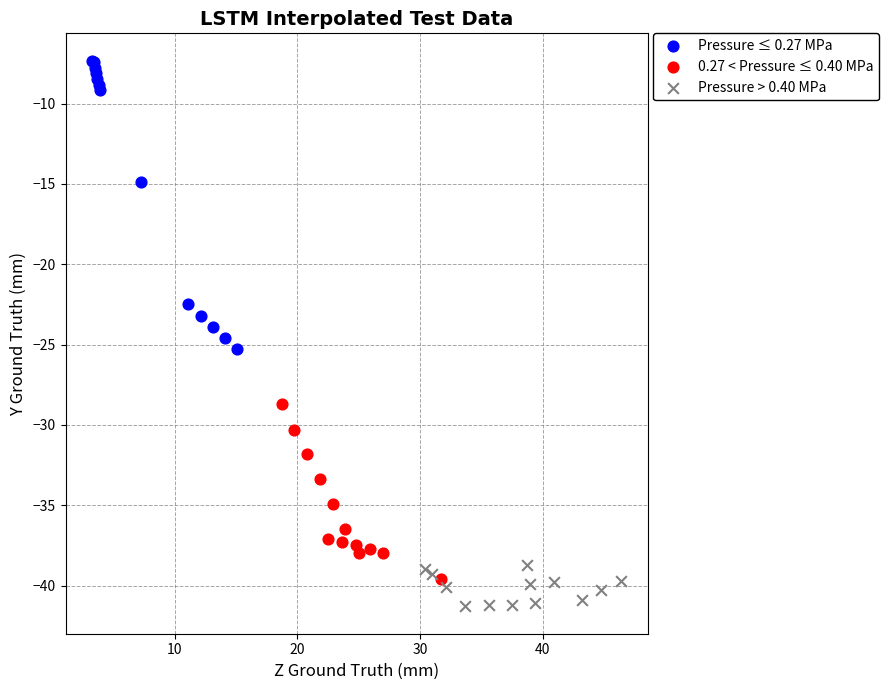

Which series reaches the minimum Y coordinate?

Pressure > 0.40 MPa